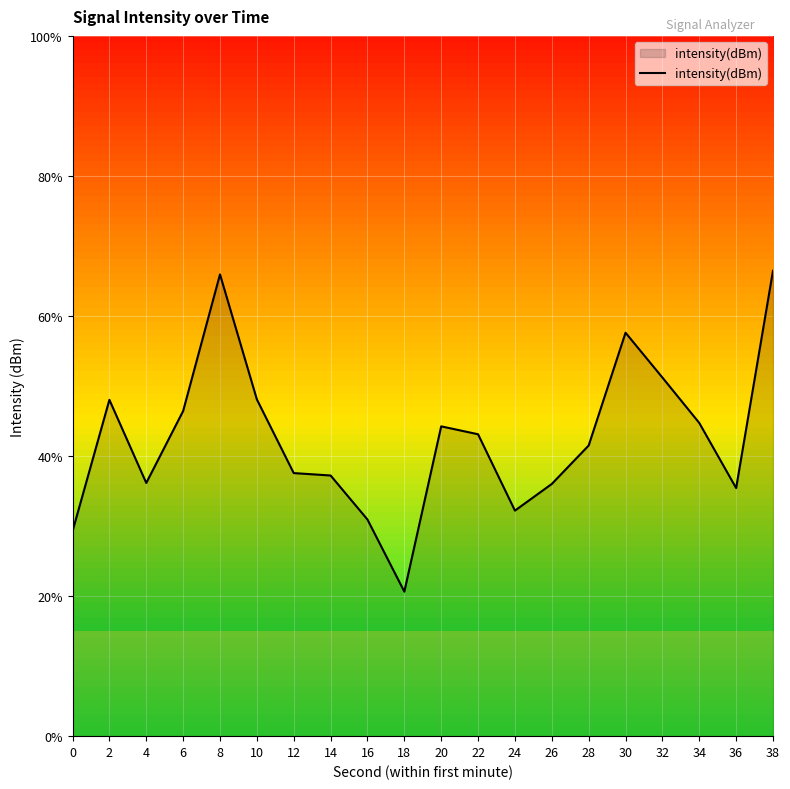

Which category has the lowest value across all series?

18